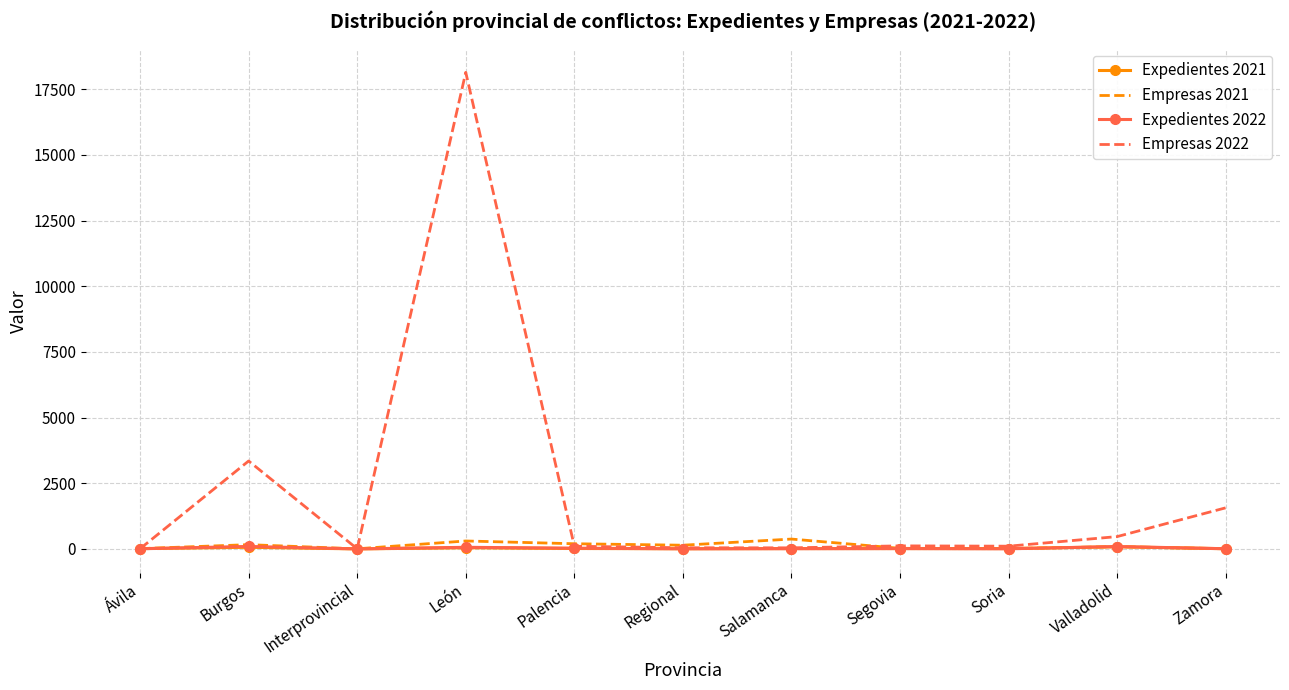

What is the sum of all Expedientes 2021 values?

290